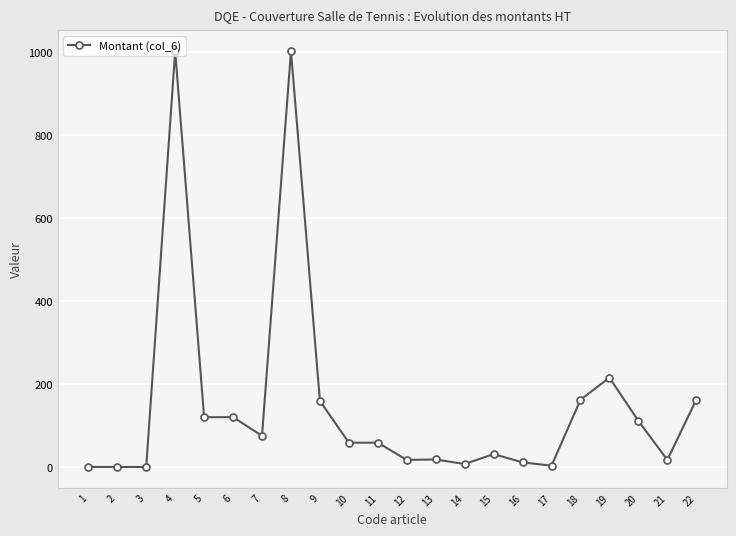

True or false: the data has more than 1 interior local peaks.

True